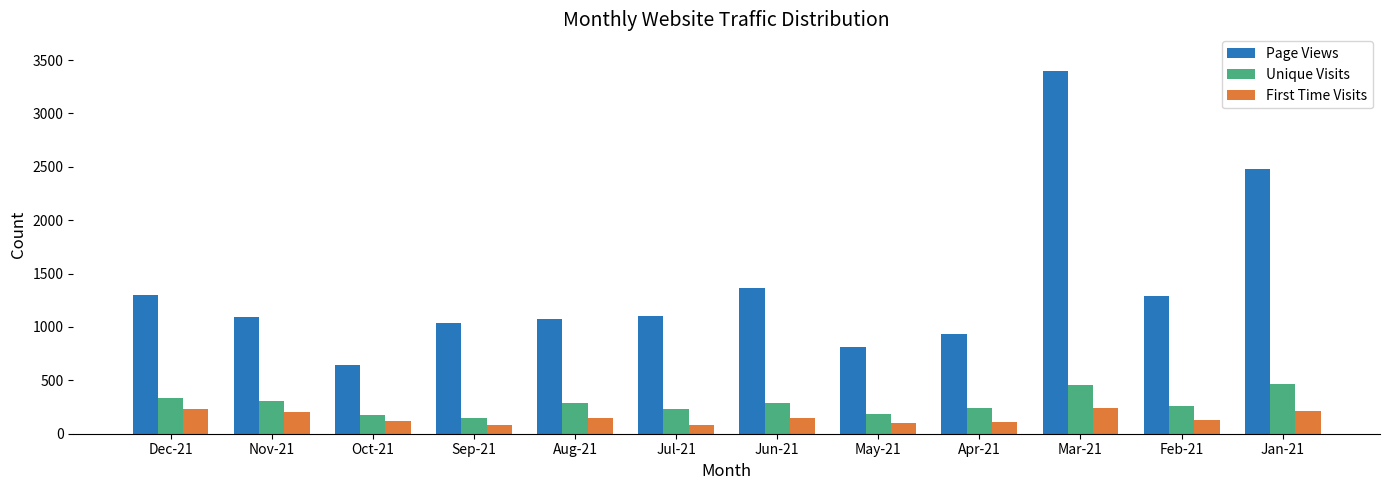

Count the number of data series in this chart.

3